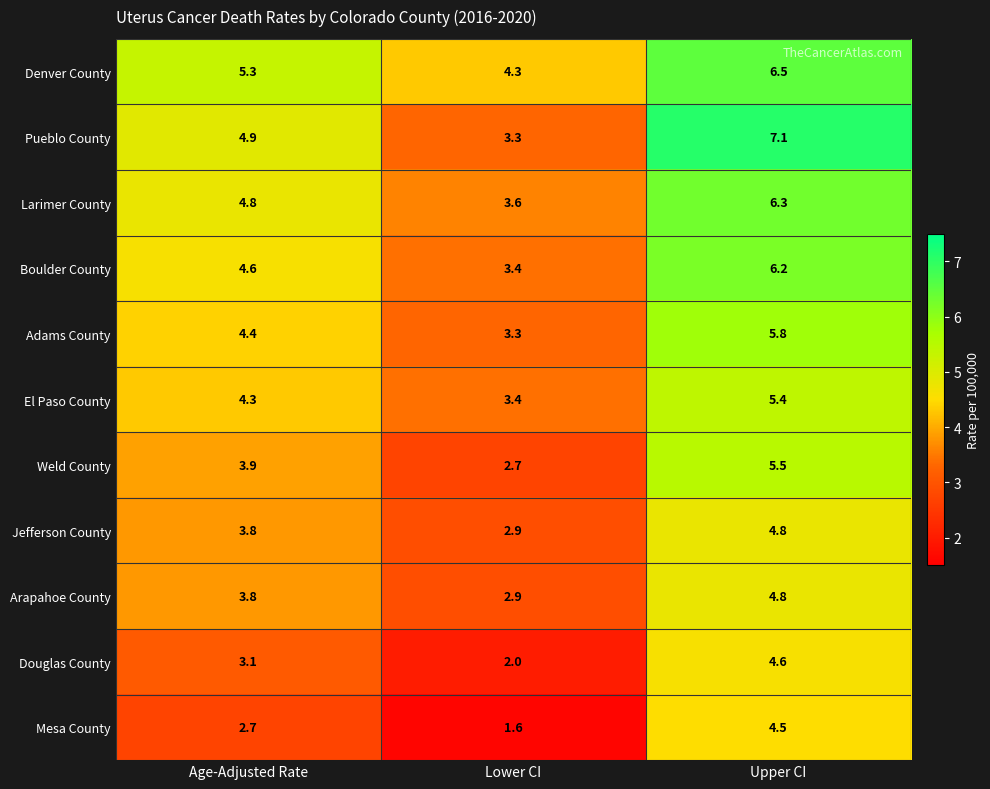

Where does the Boulder County series first go above 4?

Age-Adjusted Rate